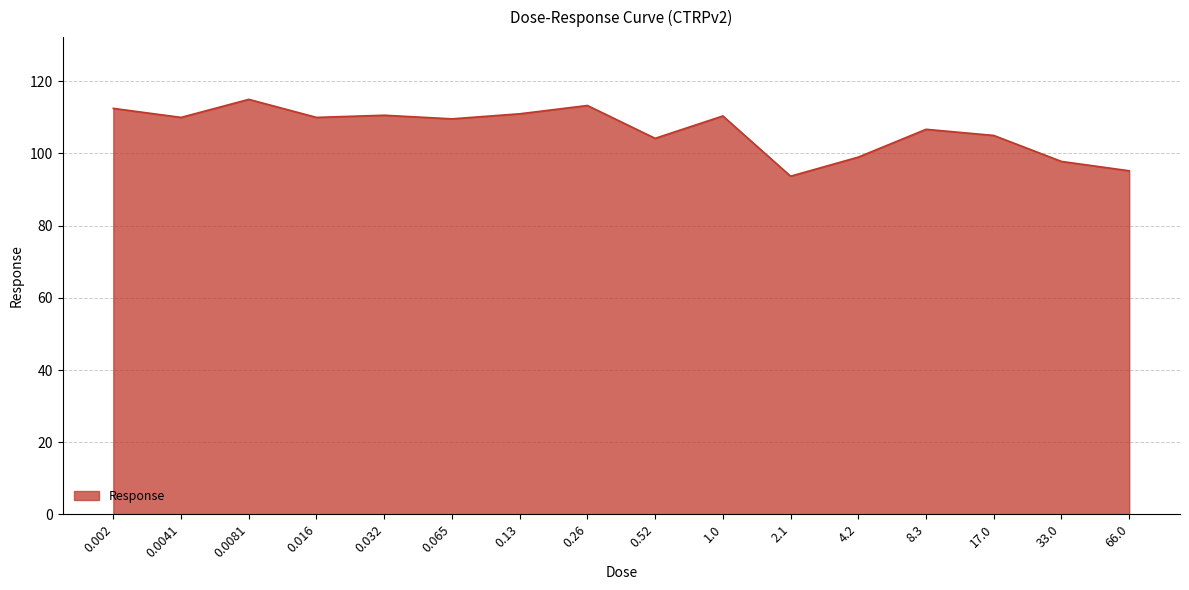

What position from the left is 0.032?

5